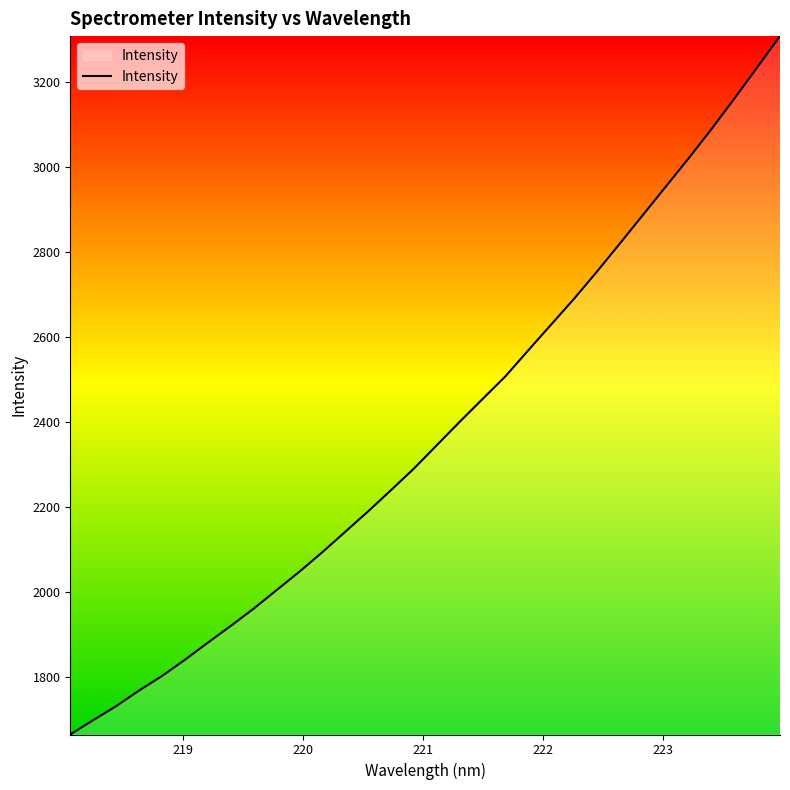

What is the minimum value shown in the chart?

1664.3